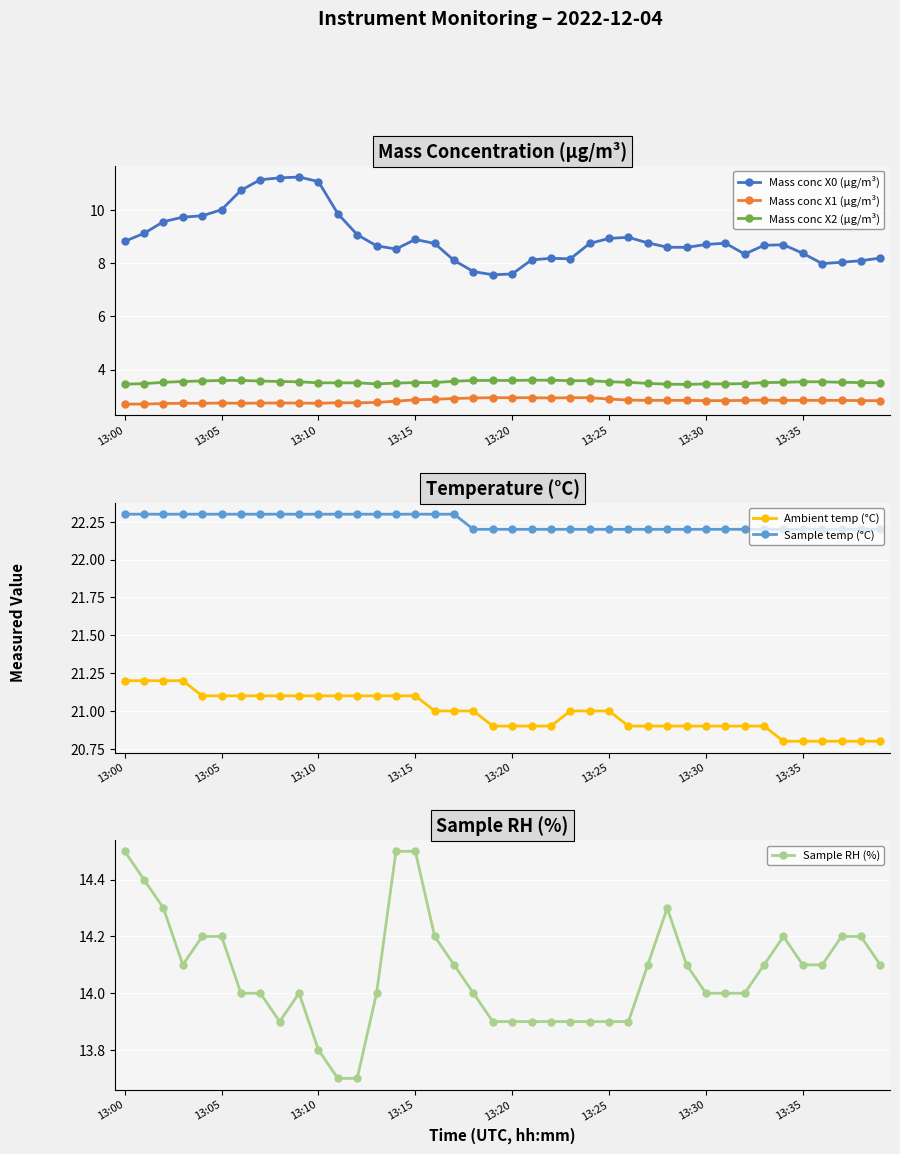

At which category is the sum across all series the highest?

9